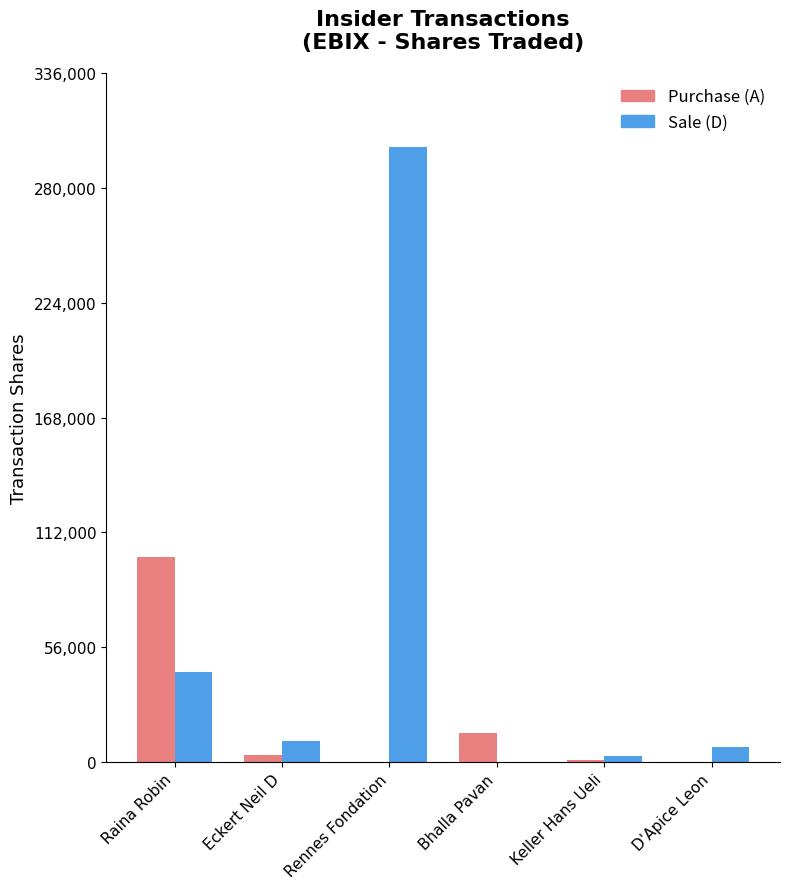

At which category is the sum across all series the highest?

Rennes Fondation